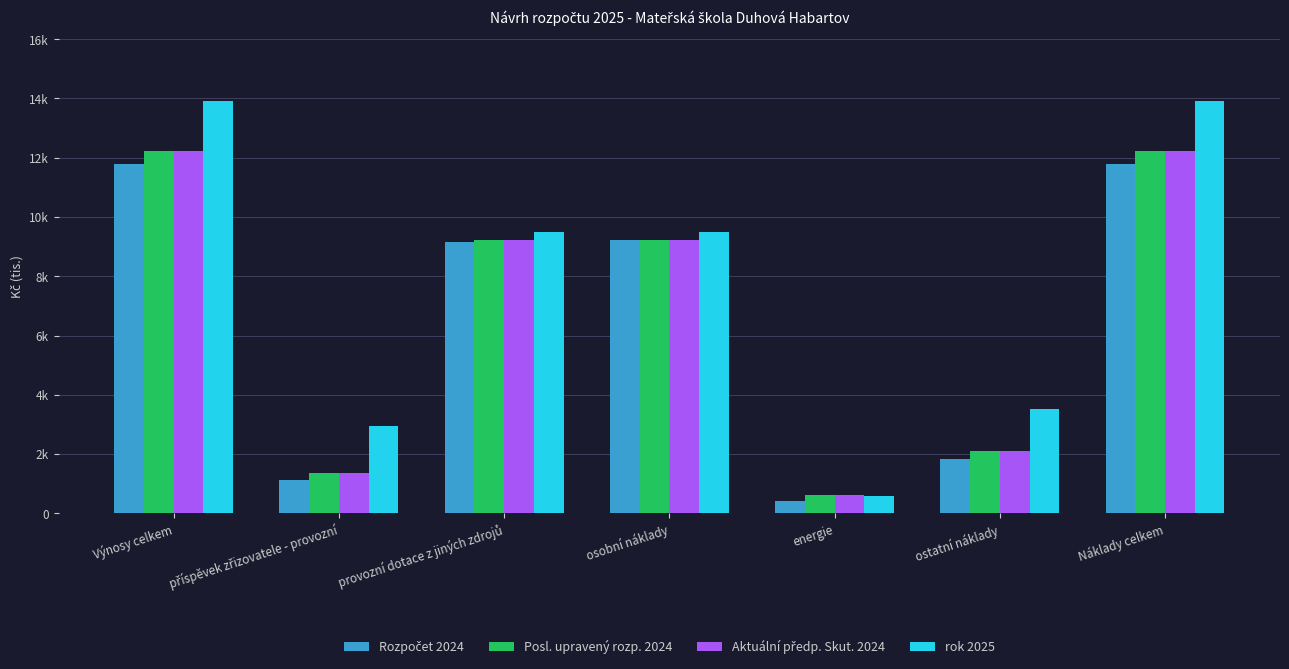

What is the difference between the highest and lowest values at příspěvek zřizovatele - provozní?

1835